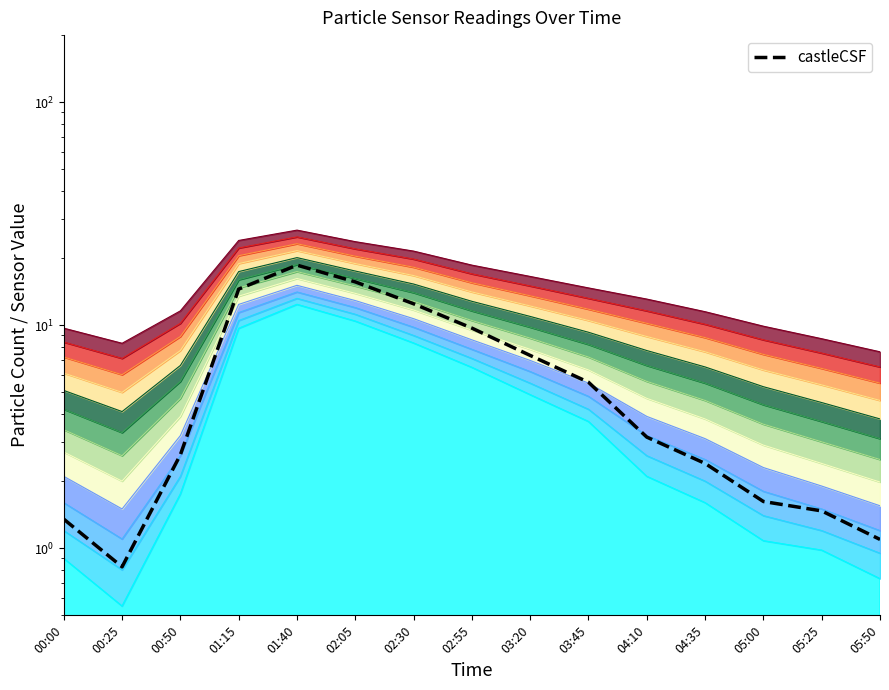

What is the maximum value shown in the chart?

18.6